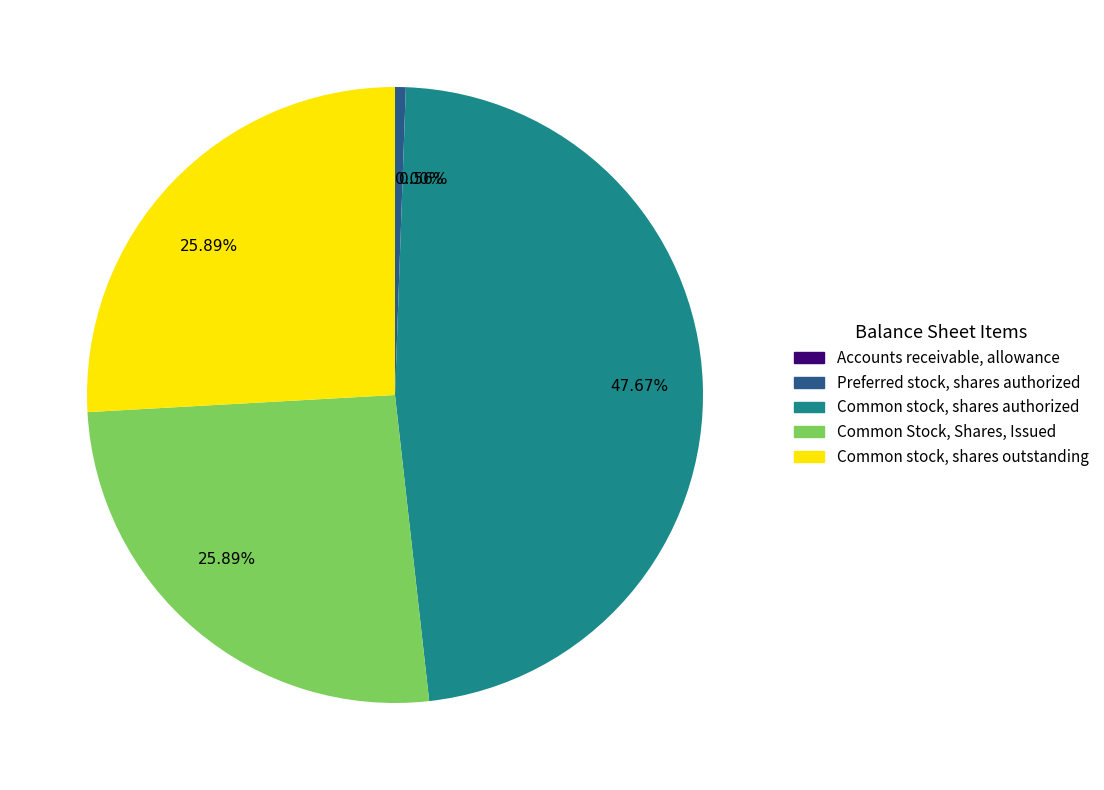

Is there any slice that represents more than half of the pie?

No